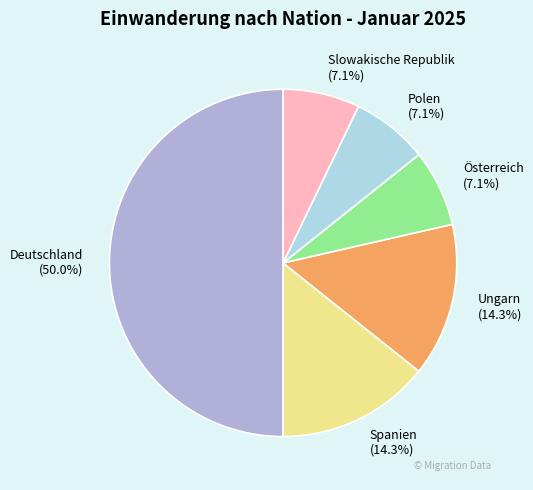

What is the largest slice in the pie chart?

Deutschland